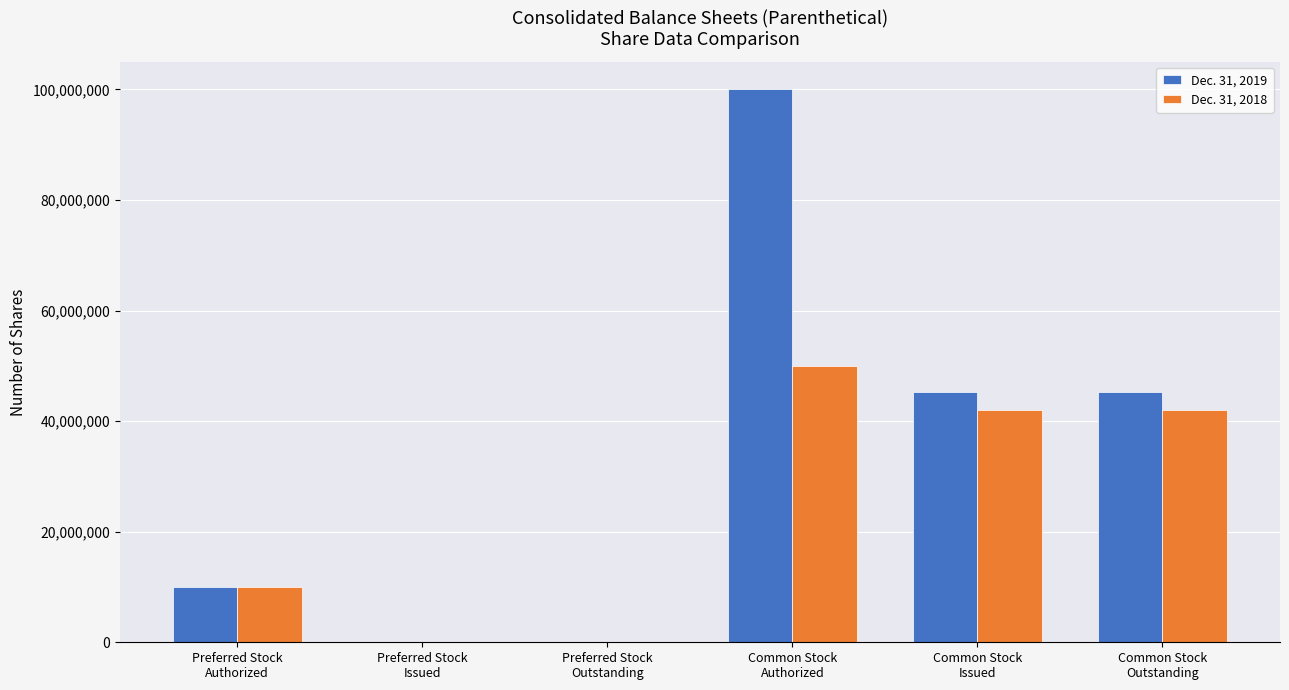

How many Dec. 31, 2018 values are between 0 and 42078164?

5